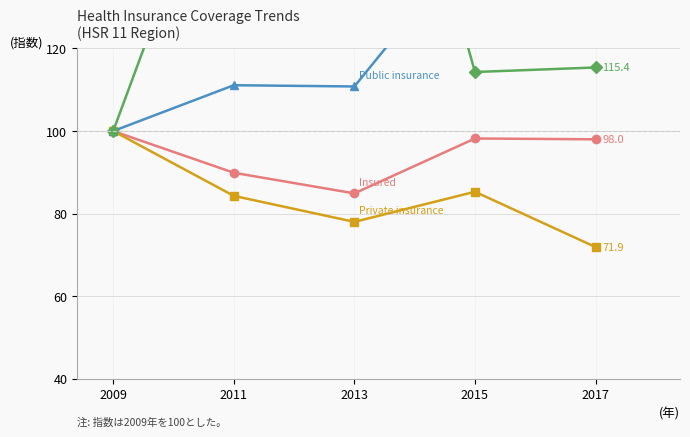

What is the difference between the Private insurance values at 2017 and 2015?

13.4